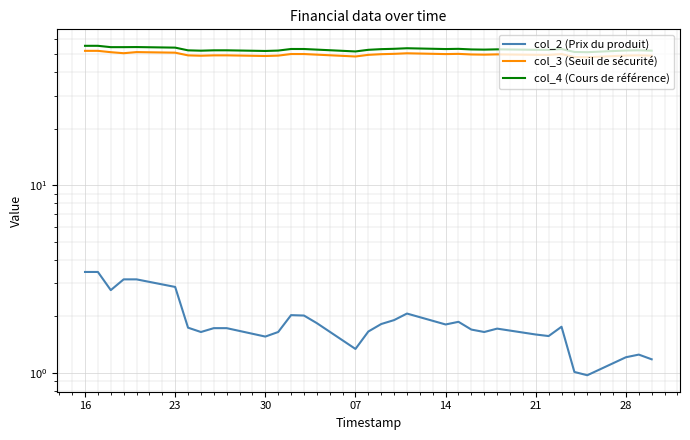

Does the chart display data point markers on the line(s)?

No